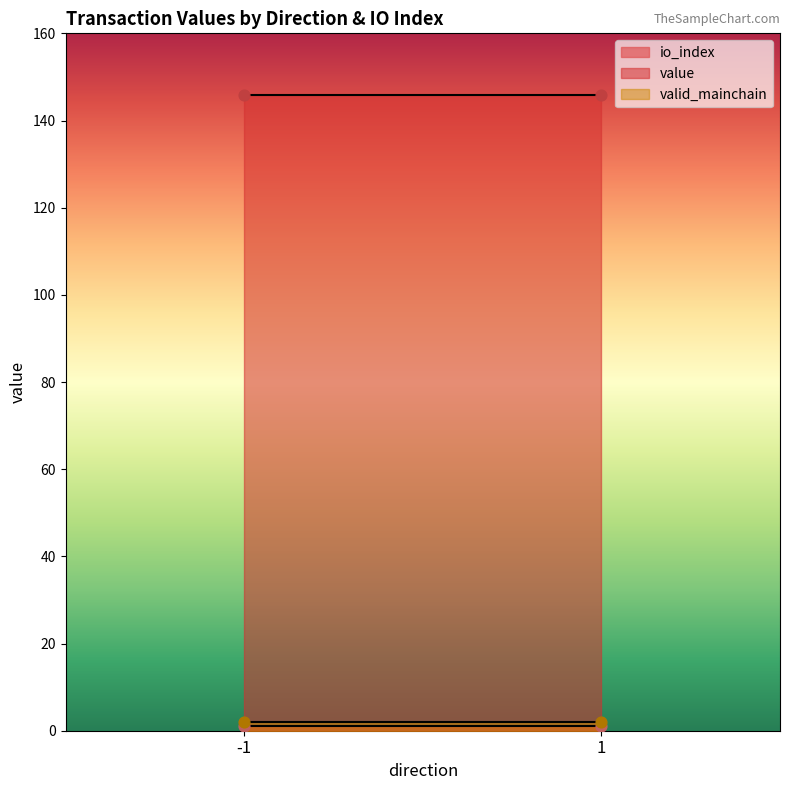

Which series has the largest total across all categories?

value